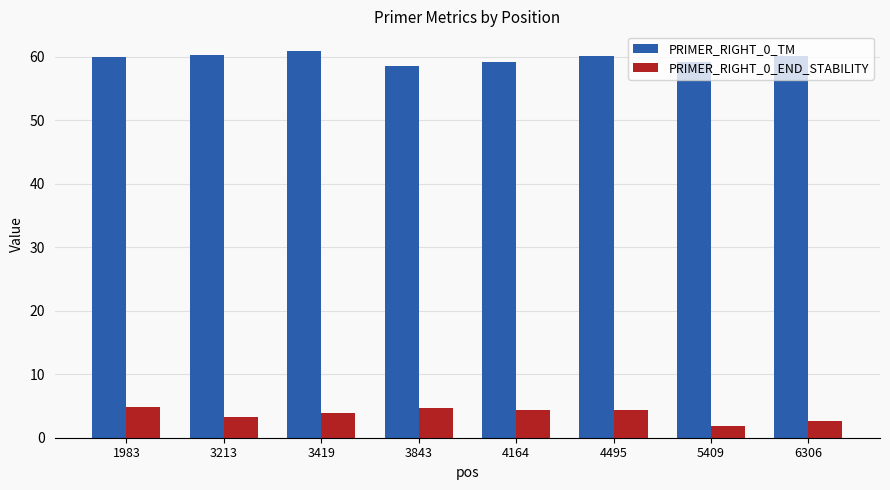

List the series in order of their peak value, lowest first.

PRIMER_RIGHT_0_END_STABILITY, PRIMER_RIGHT_0_TM